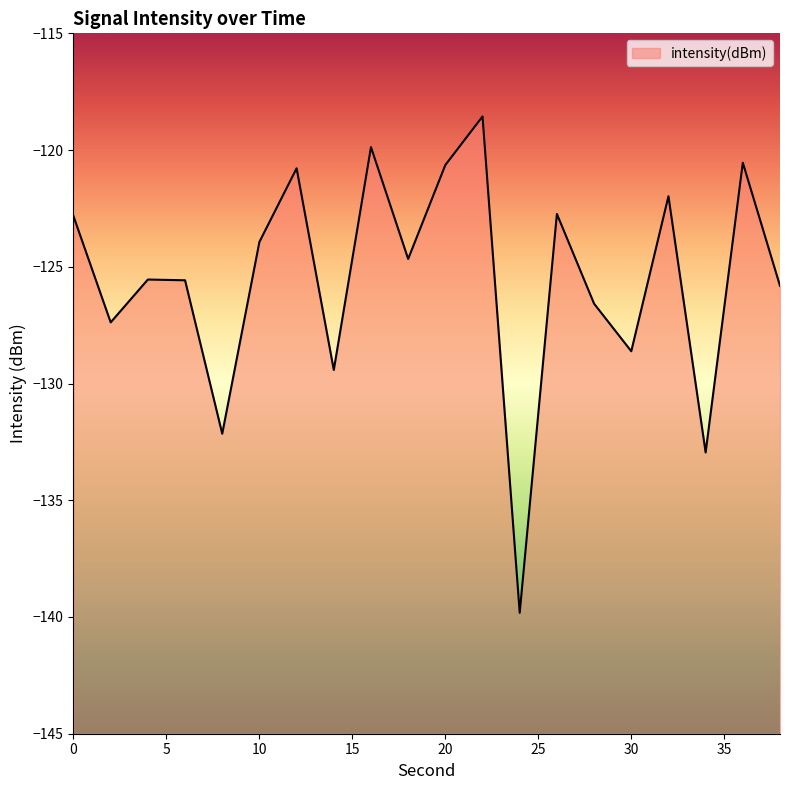

Which label corresponds to the smallest value in the chart?

24